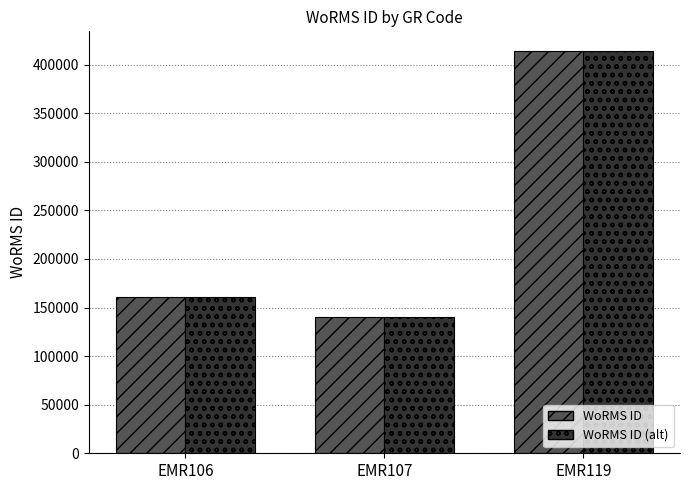

What is the total value across all series at EMR107?

281470